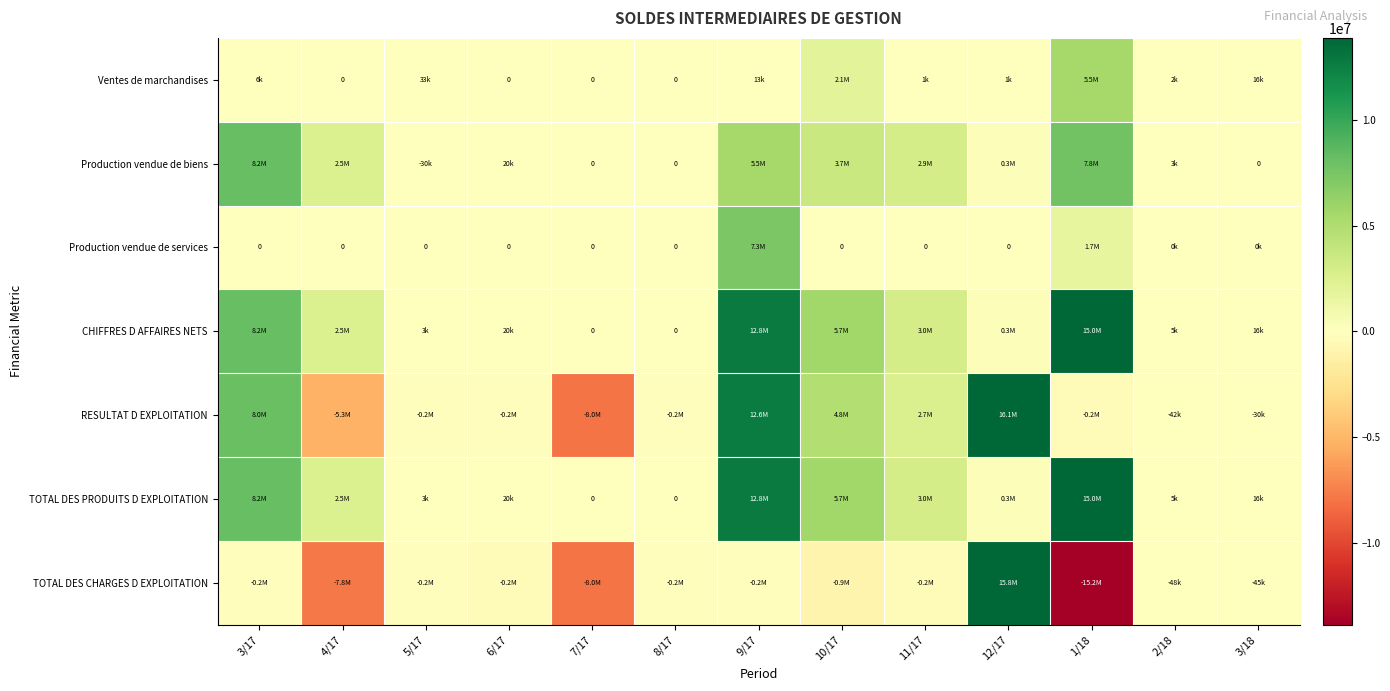

What is the difference between the second highest and minimum values in the Production vendue de biens series?

7837343.8